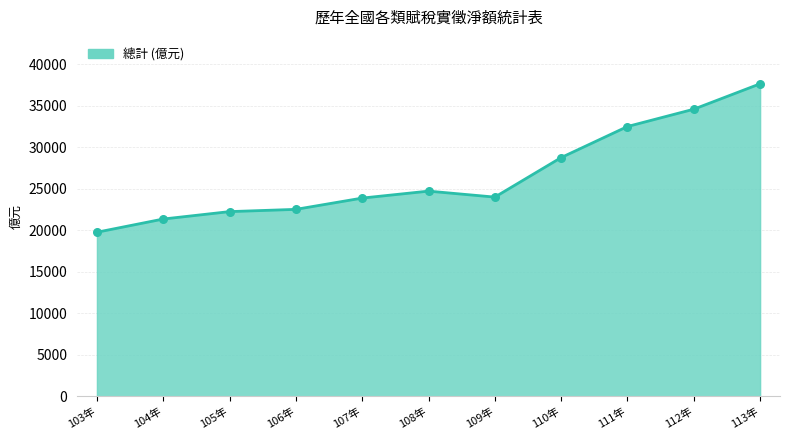

Which has a higher value, 105年 or 103年?

105年